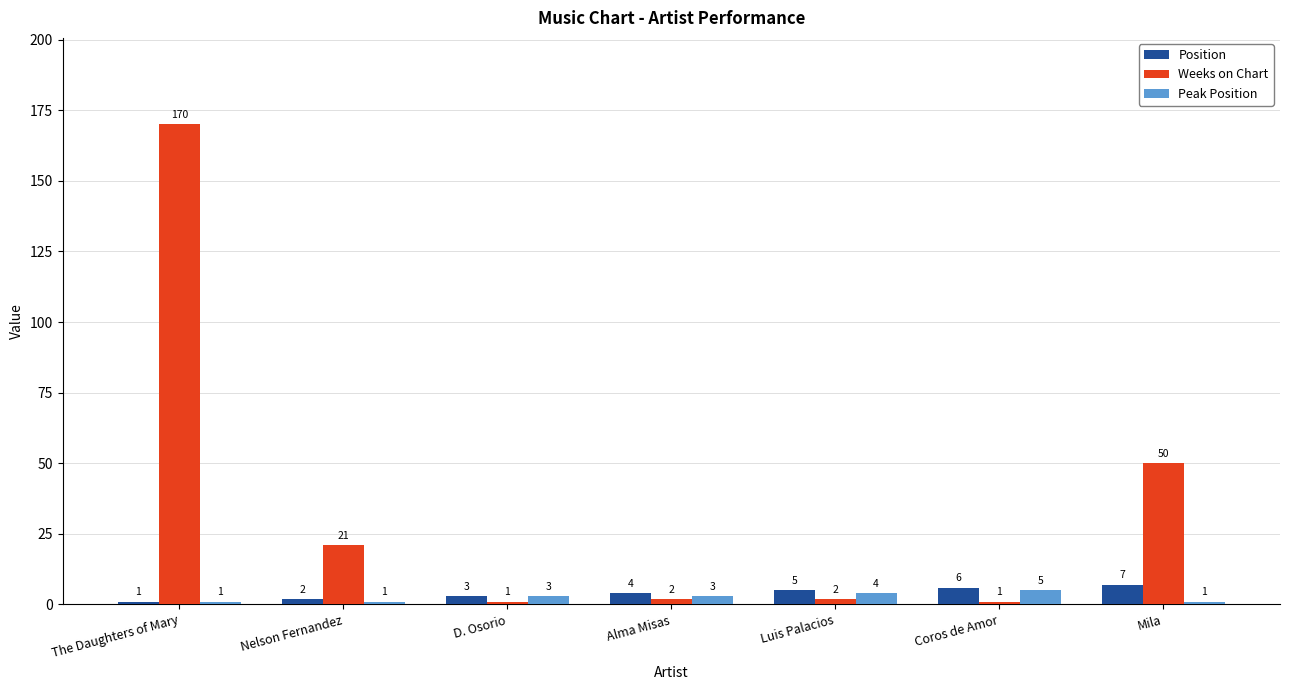

Which category has the highest value across all series?

The Daughters of Mary